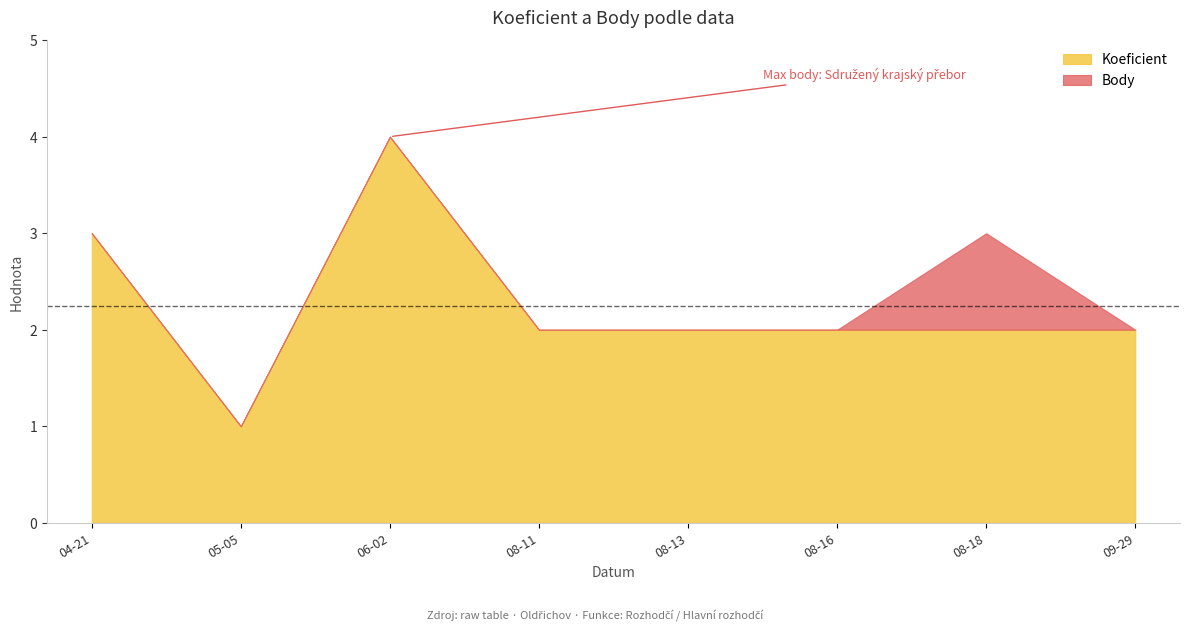

What is the sum of the Koeficient values at 2007-04-21 and 2007-09-29?

5